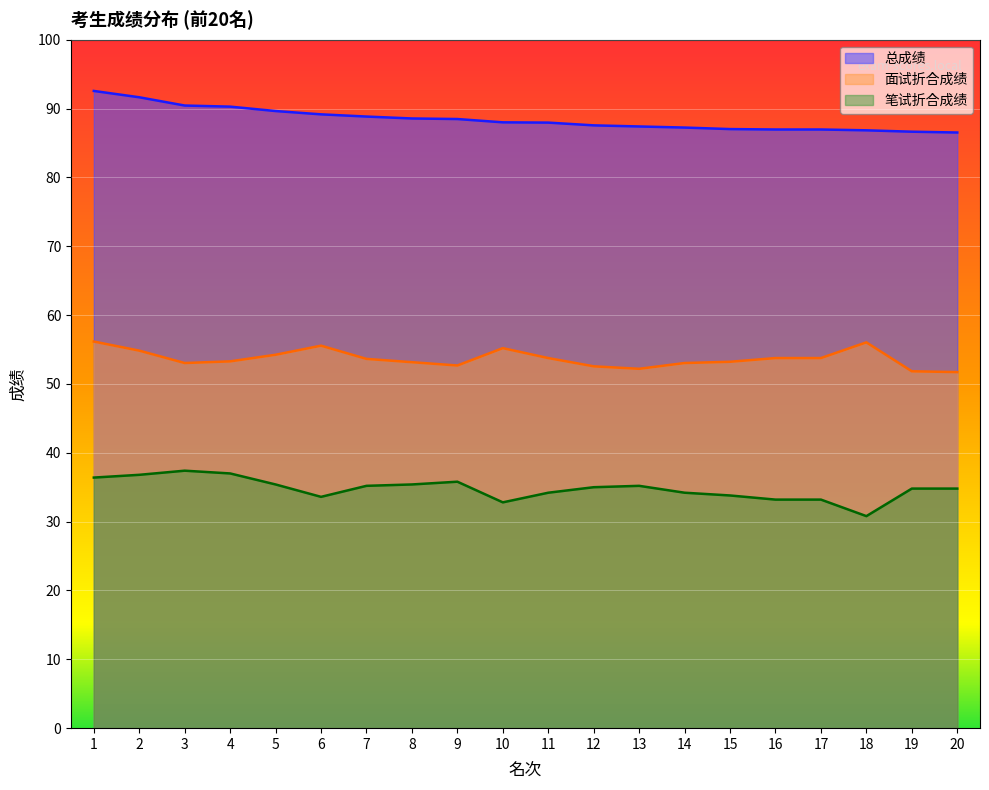

At how many categories does at least one series exceed 68?

20